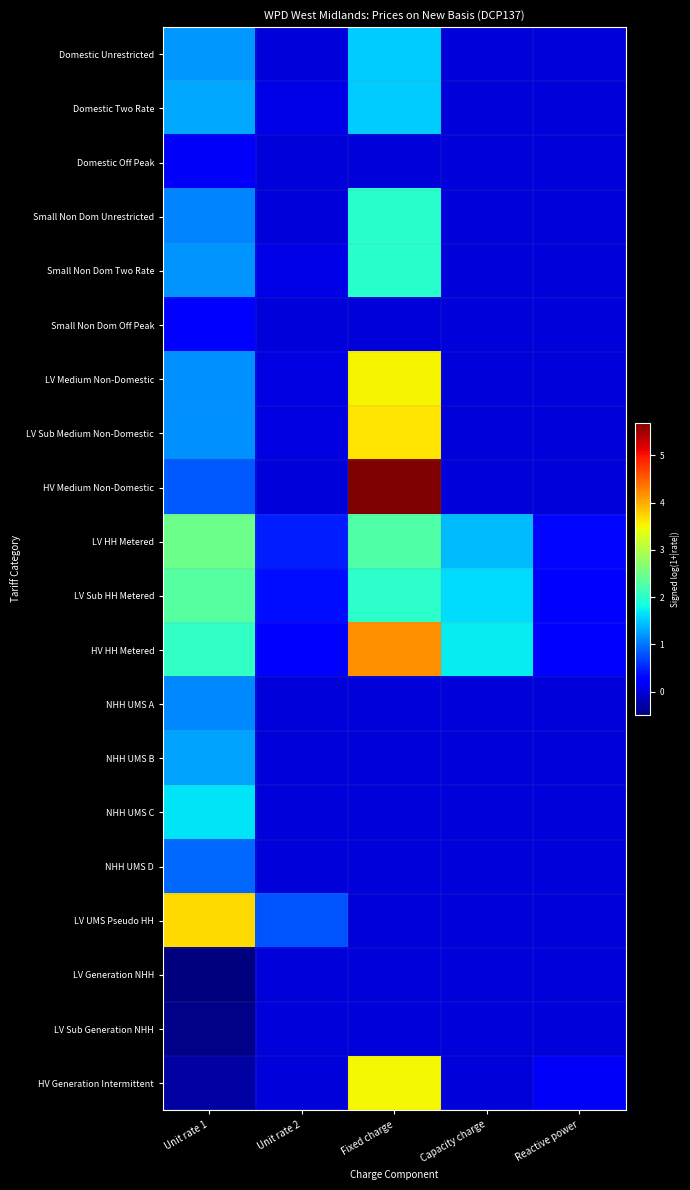

How many series are shown in this chart?

20